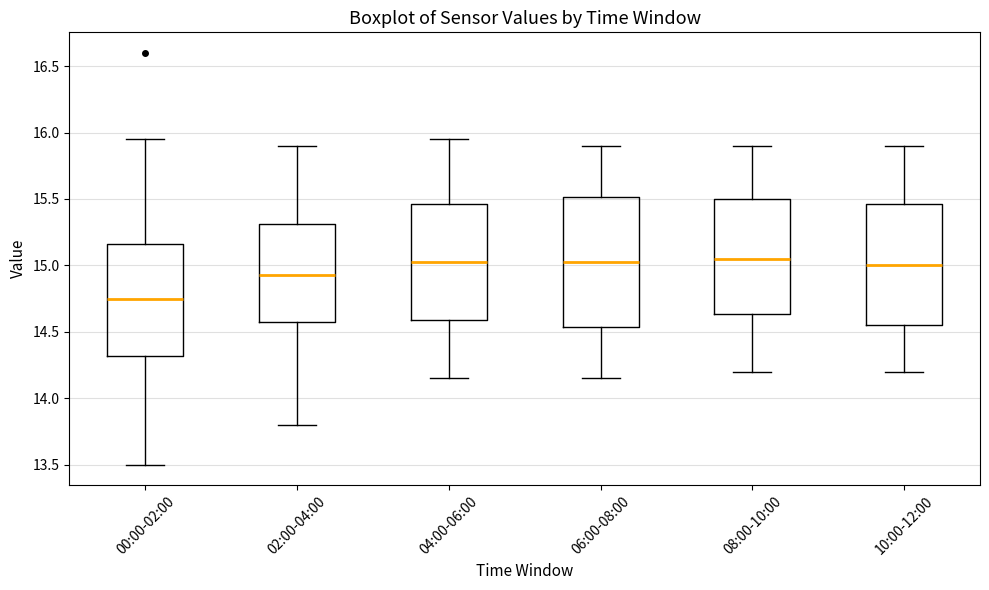

Reading left to right, transcribe this box plot: for each box, give where its median line is, the range the box spans, and where its two whiskers end, as read against the y-axis. The values are not printed on the chart, so give them approximately, as read against the axis.

00:00-02:00: median 14.75, box 14.30 to 15.15, whiskers 13.50 to 15.95
02:00-04:00: median 14.95, box 14.60 to 15.30, whiskers 13.80 to 15.90
04:00-06:00: median 15.05, box 14.60 to 15.45, whiskers 14.15 to 15.95
06:00-08:00: median 15.05, box 14.55 to 15.50, whiskers 14.15 to 15.90
08:00-10:00: median 15.05, box 14.65 to 15.50, whiskers 14.20 to 15.90
10:00-12:00: median 15.00, box 14.55 to 15.45, whiskers 14.20 to 15.90